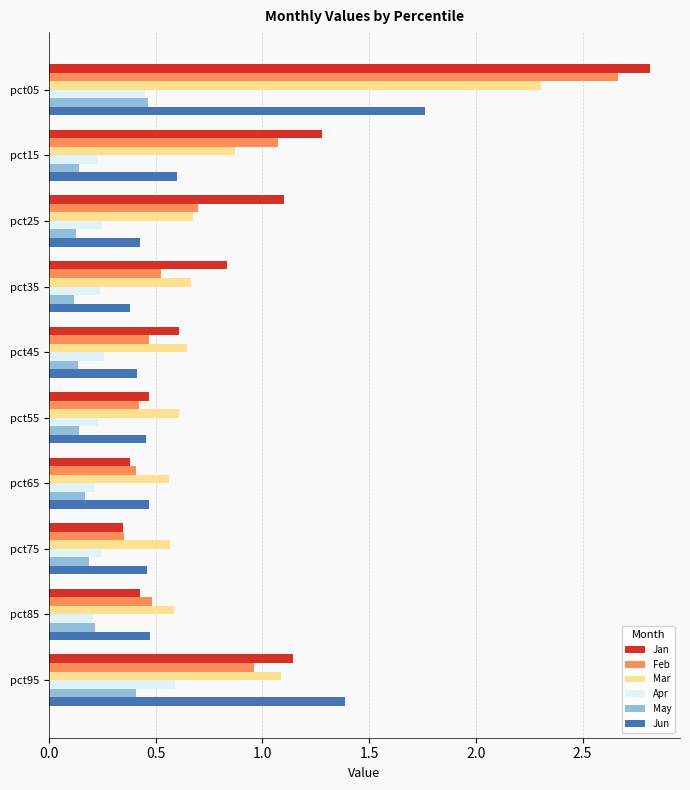

Which series has the largest range (max minus min)?

Jan